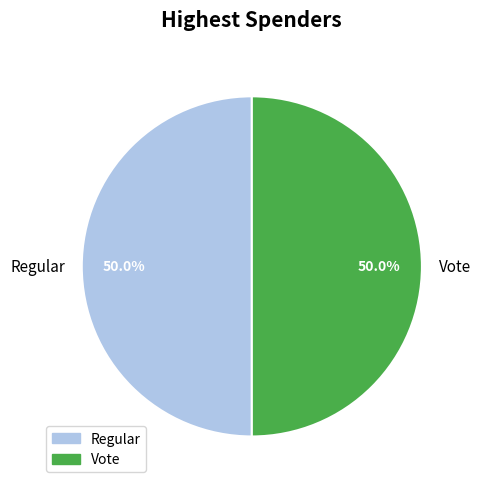

To the nearest percent, what is the difference between the largest and smallest slice percentages?

0%